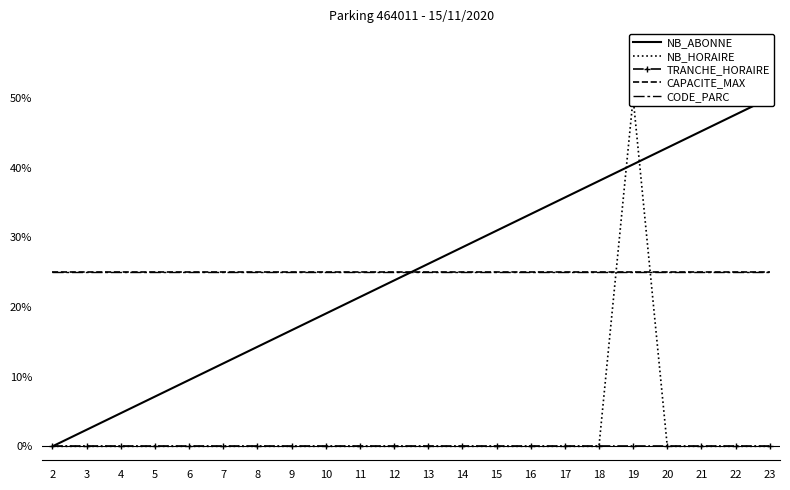

What is the value of the NB_ABONNE point at the 14th from the left?

0.3